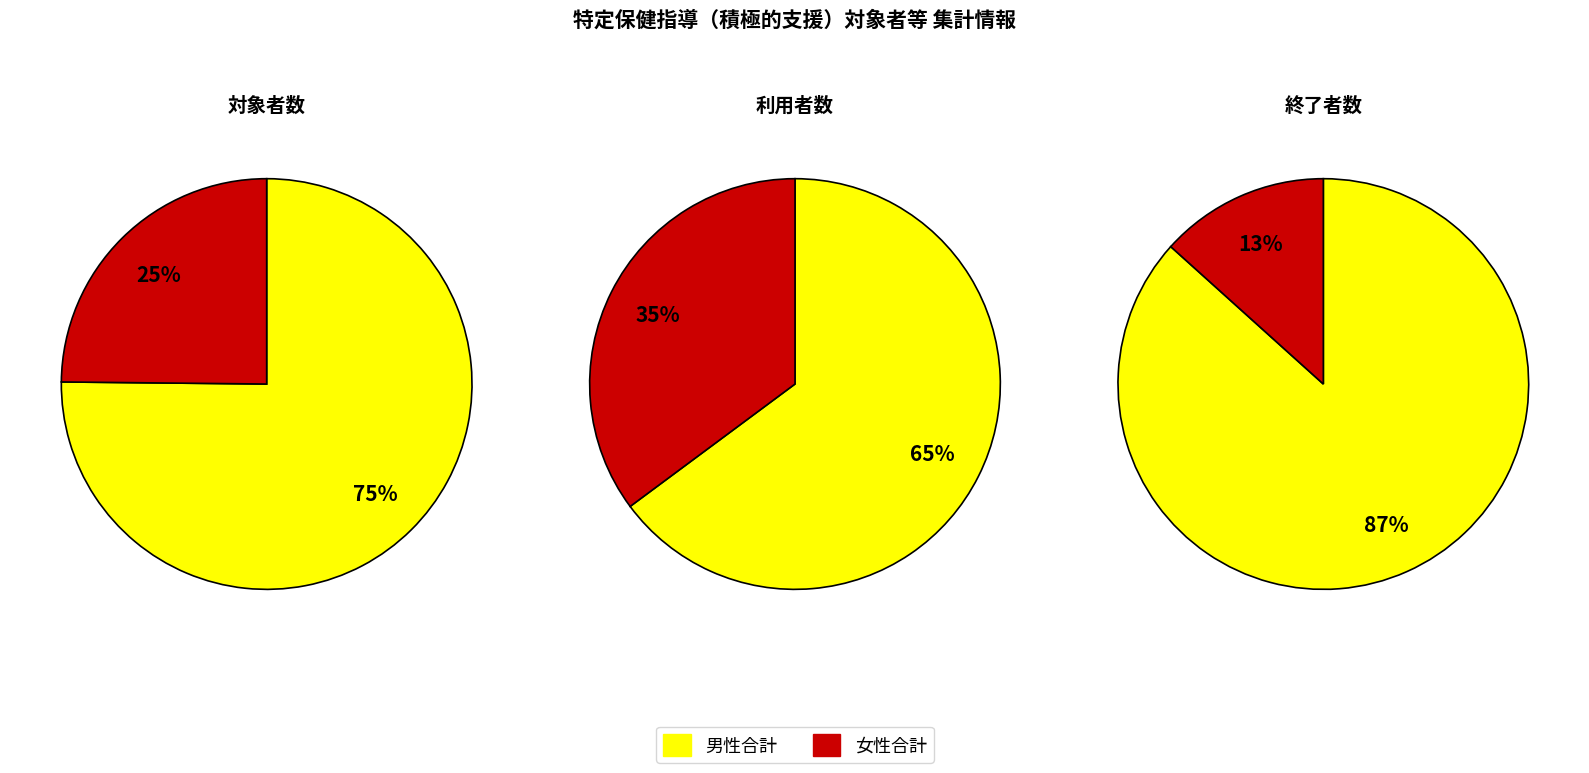

To the nearest percent, what is the combined percentage of 終了者数 and 対象者数?

96%